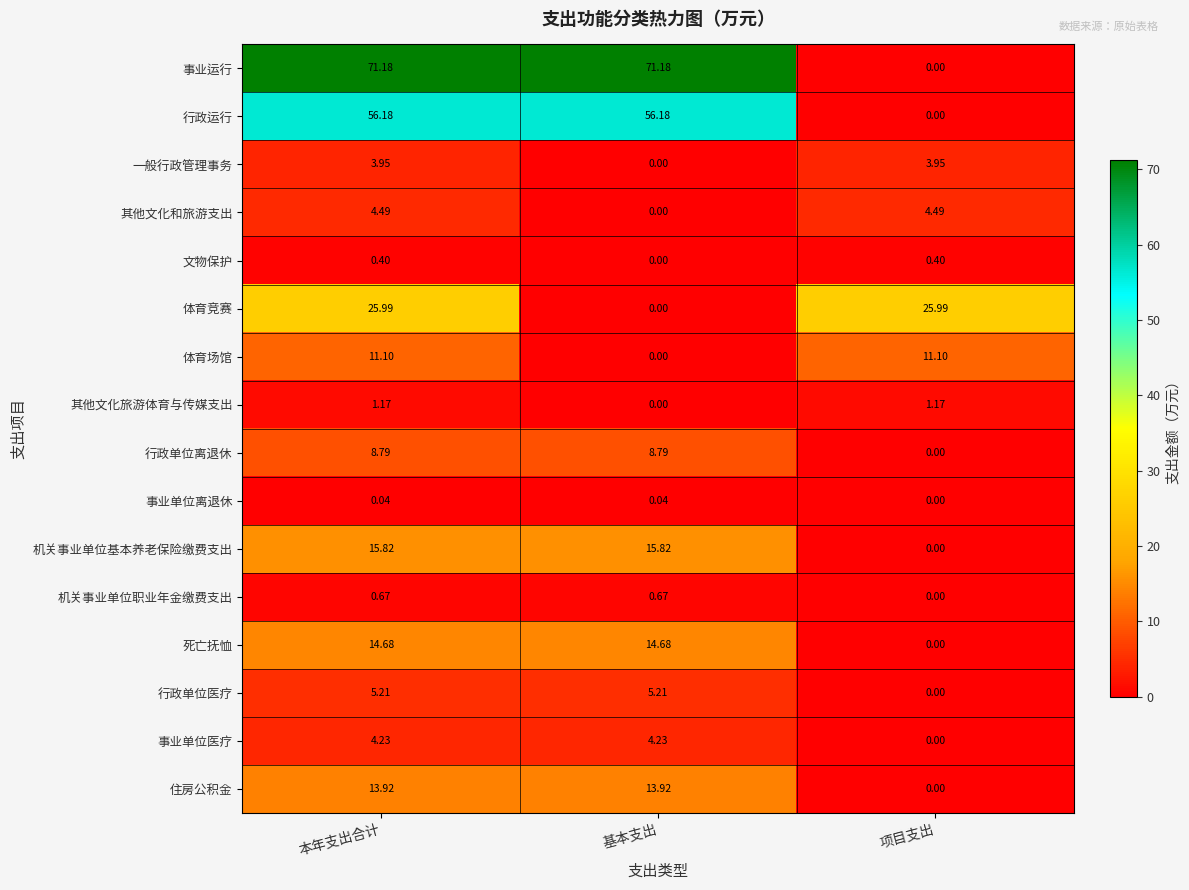

At which label does 死亡抚恤 first exceed 14?

本年支出合计